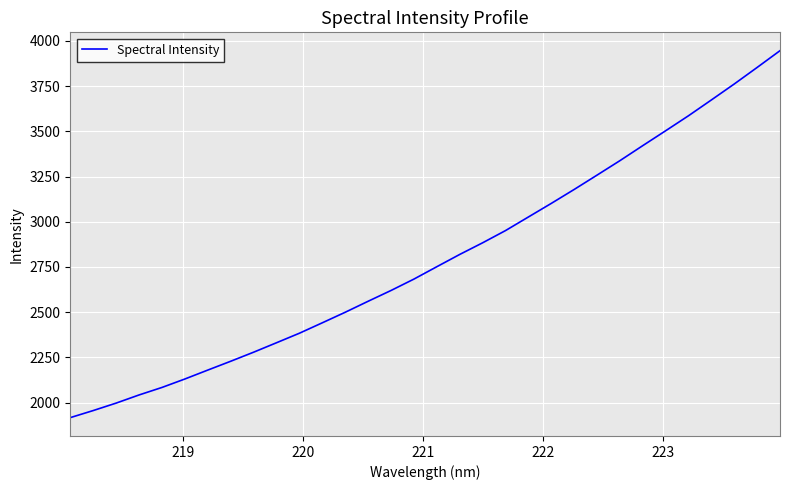

What is the smallest value displayed?

1917.2